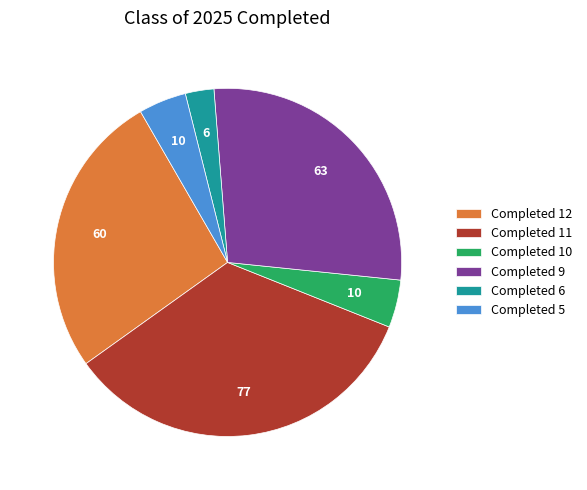

The Completed 10 slice represents 16% of the pie. True or false?

False